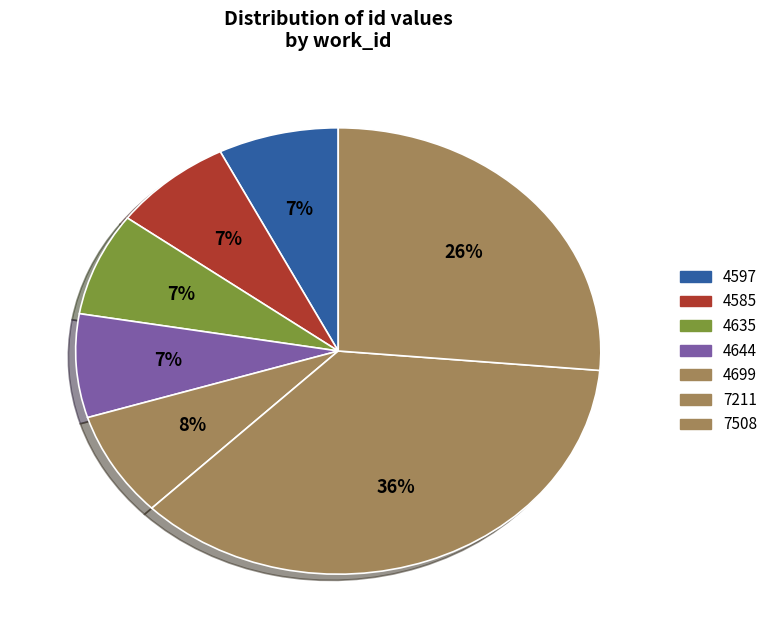

How many segments does this pie chart have?

7